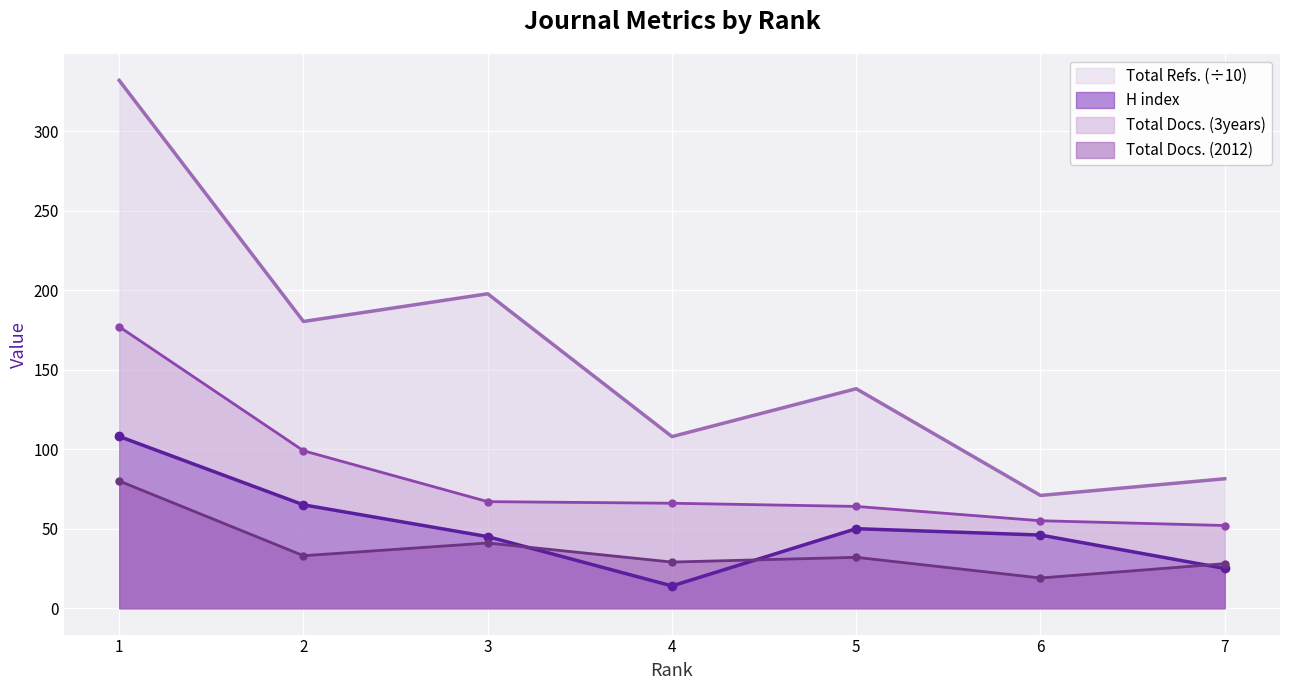

How many data points in H index are less than 46?

3